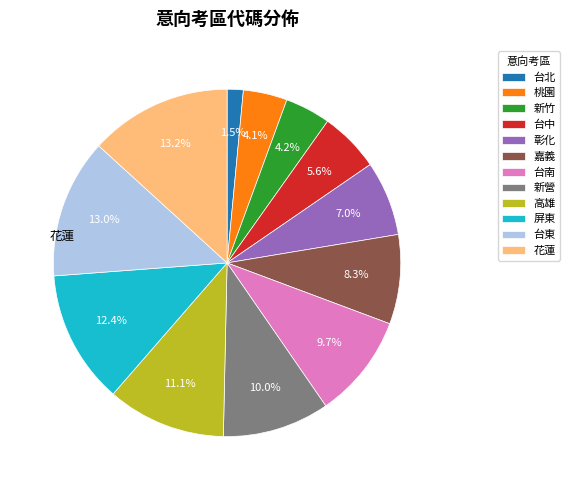

How many slices are in this pie chart?

12